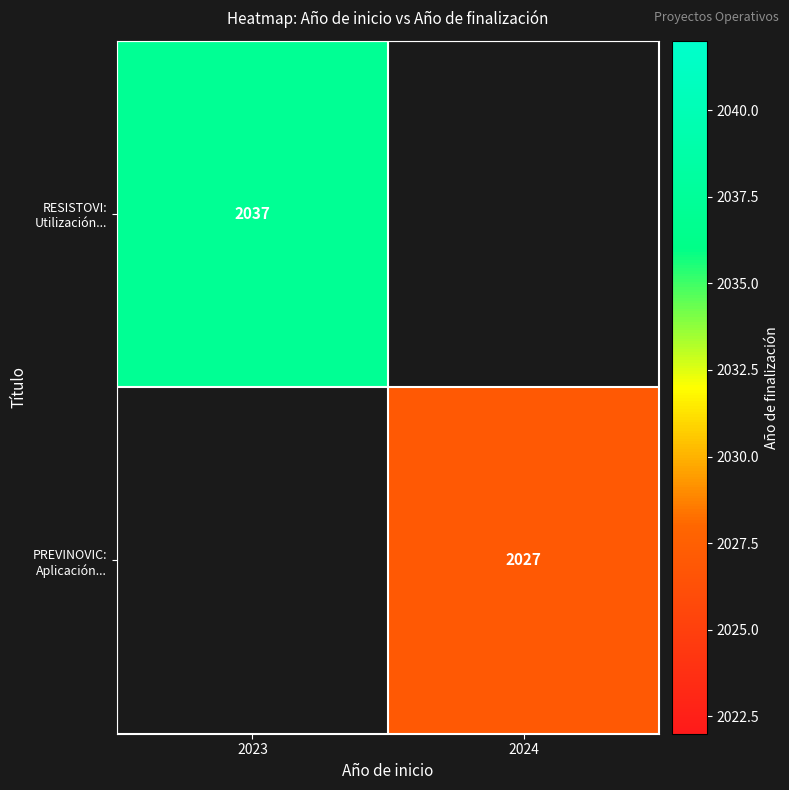

The value of RESISTOVI: Utilización... at 2023 is 568.3. True or false?

False